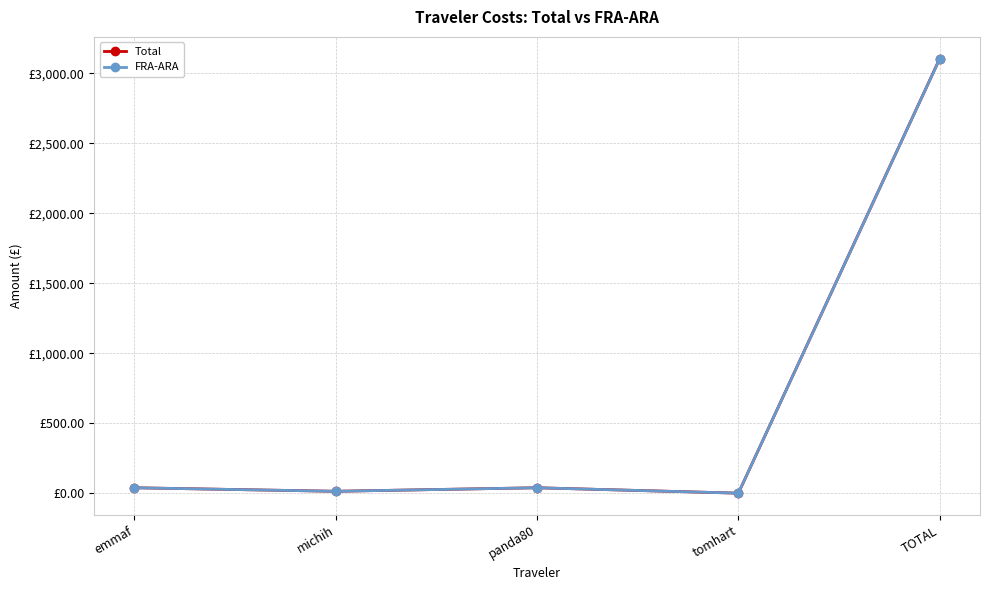

What is the difference between the maximum and minimum values in the FRA-ARA series?

3102.6